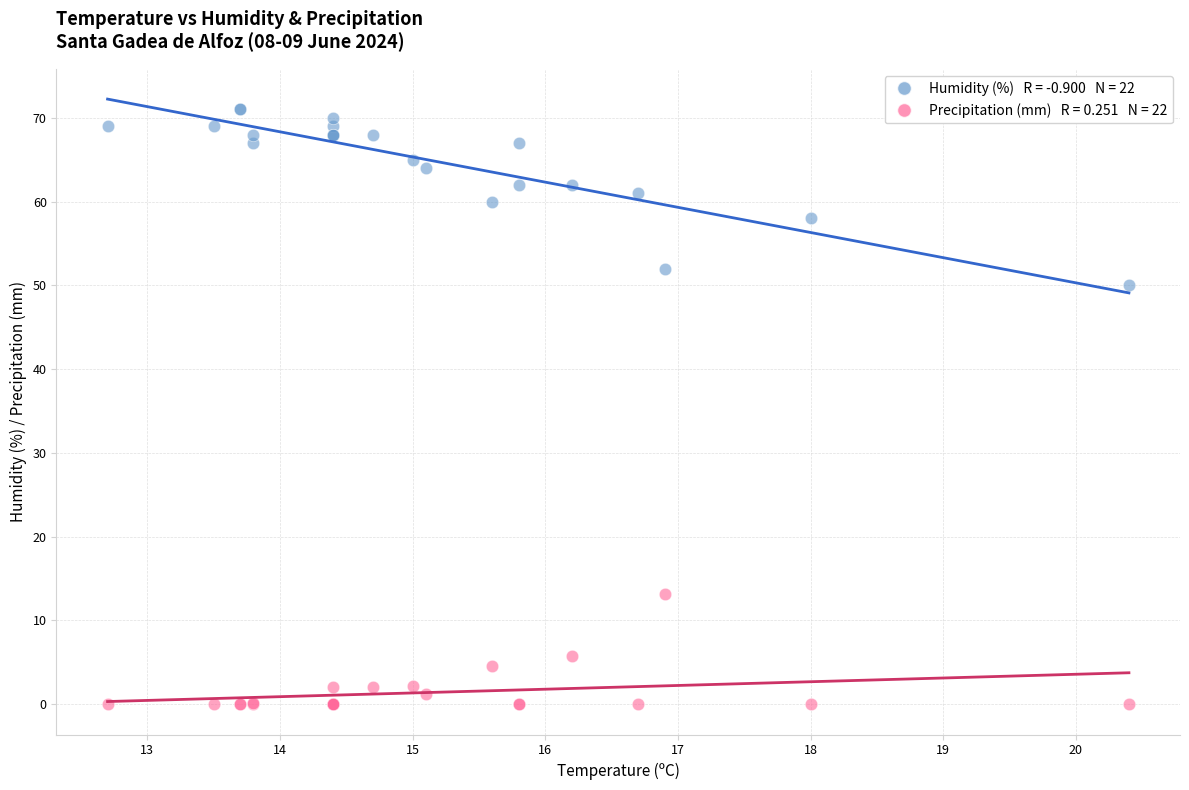

Across all series, what Y value is closest to 35?

50.0